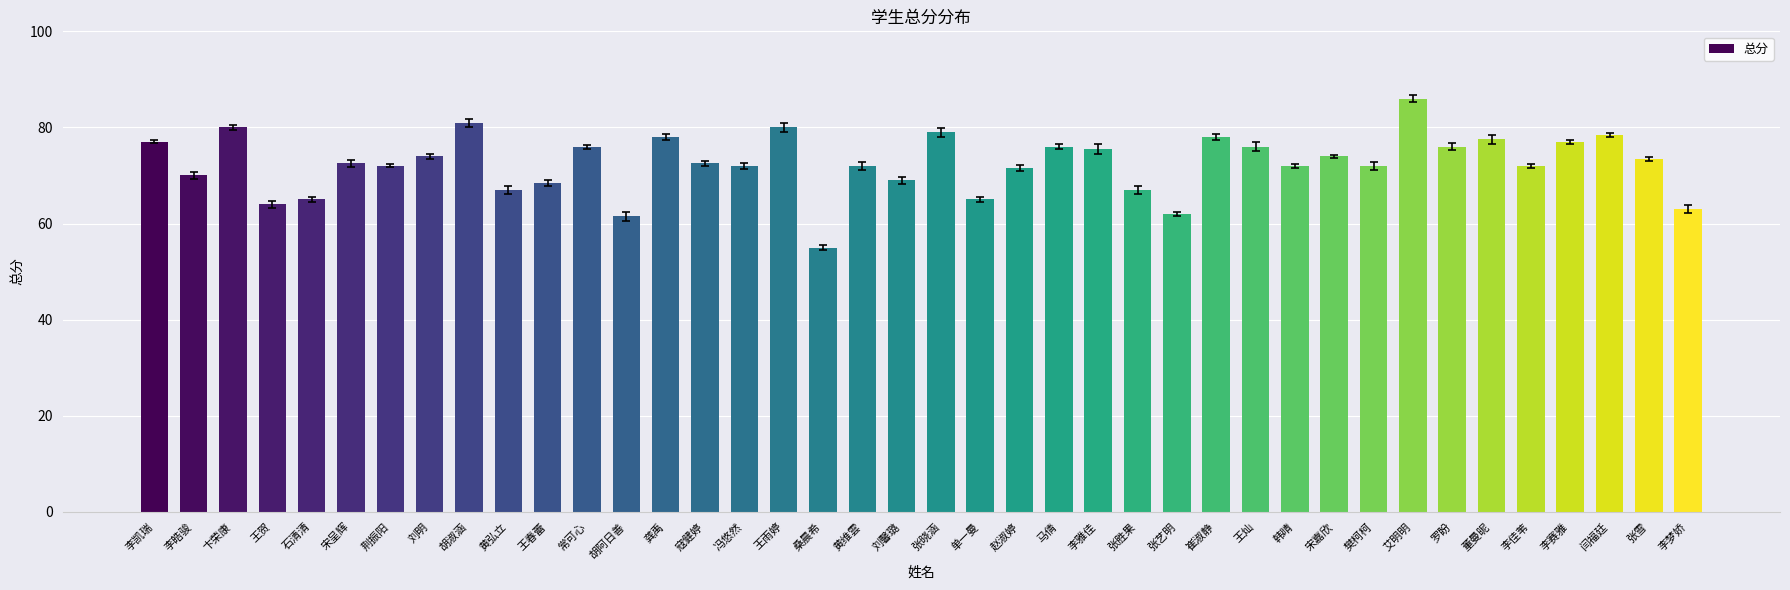

Which label corresponds to the smallest value in the chart?

桑晨希